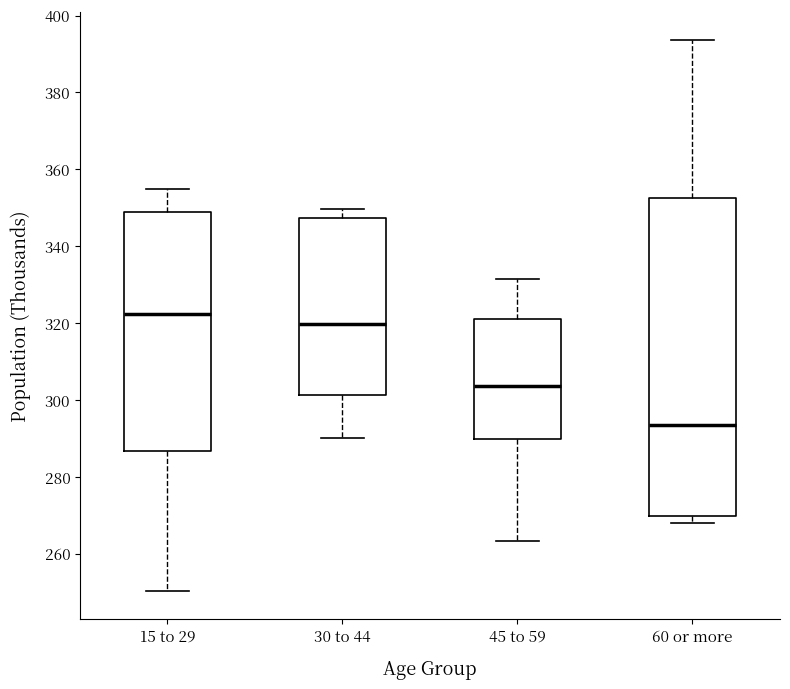

Reading left to right, read every box against the y-axis: the position of its median line, the range the box covers, and the ends of its whiskers. The values are not printed on the chart, so give them approximately, as read against the axis.

15 to 29: median 322, box 286 to 348, whiskers 250 to 354
30 to 44: median 320, box 302 to 348, whiskers 290 to 350
45 to 59: median 304, box 290 to 320, whiskers 264 to 332
60 or more: median 294, box 270 to 352, whiskers 268 to 394